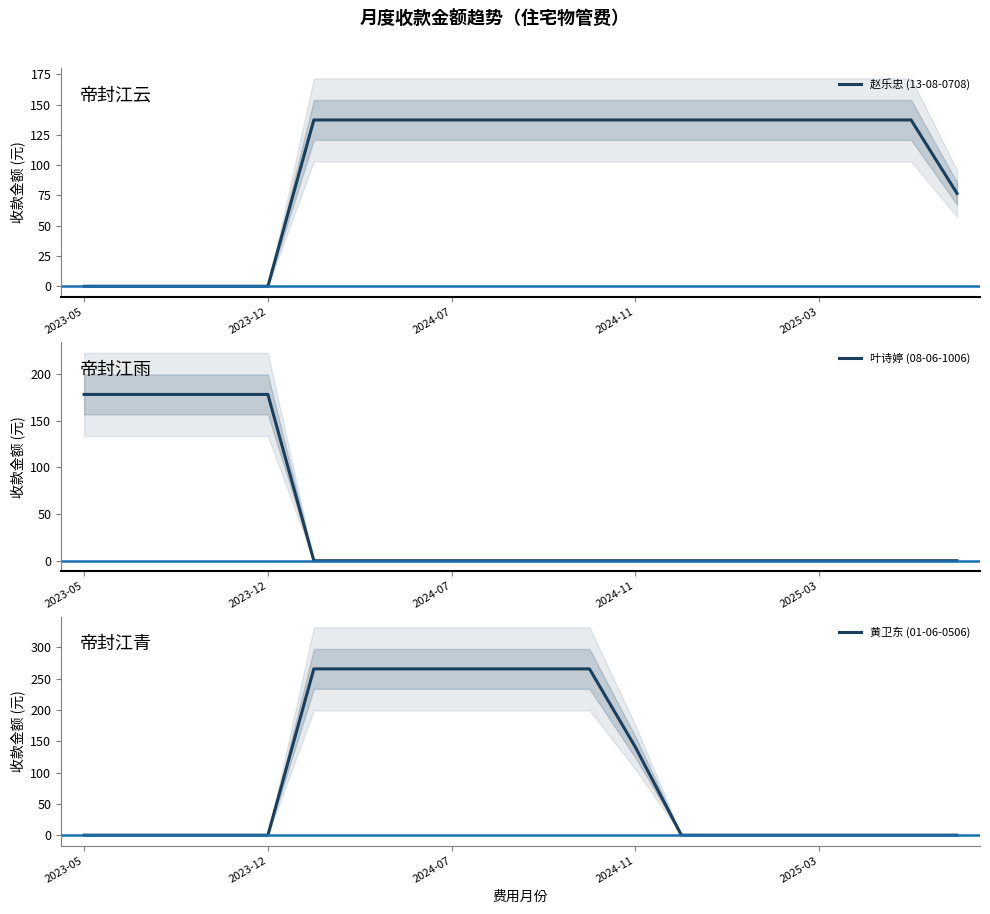

Does the chart have visible grid lines?

No